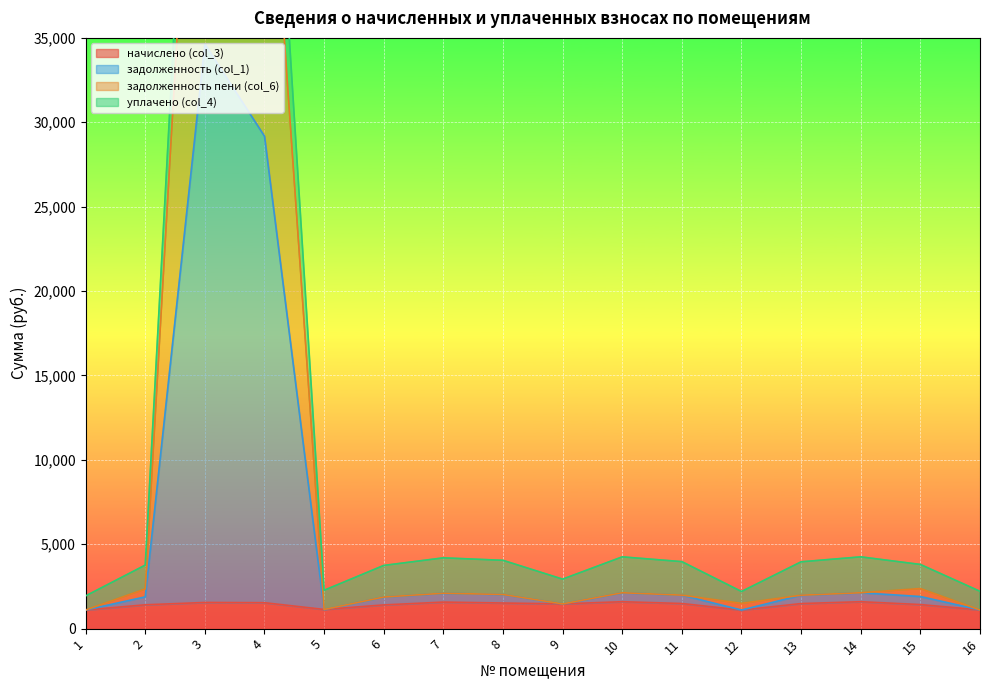

True or false: начислено (col_3) has more than 0 interior local peaks.

True